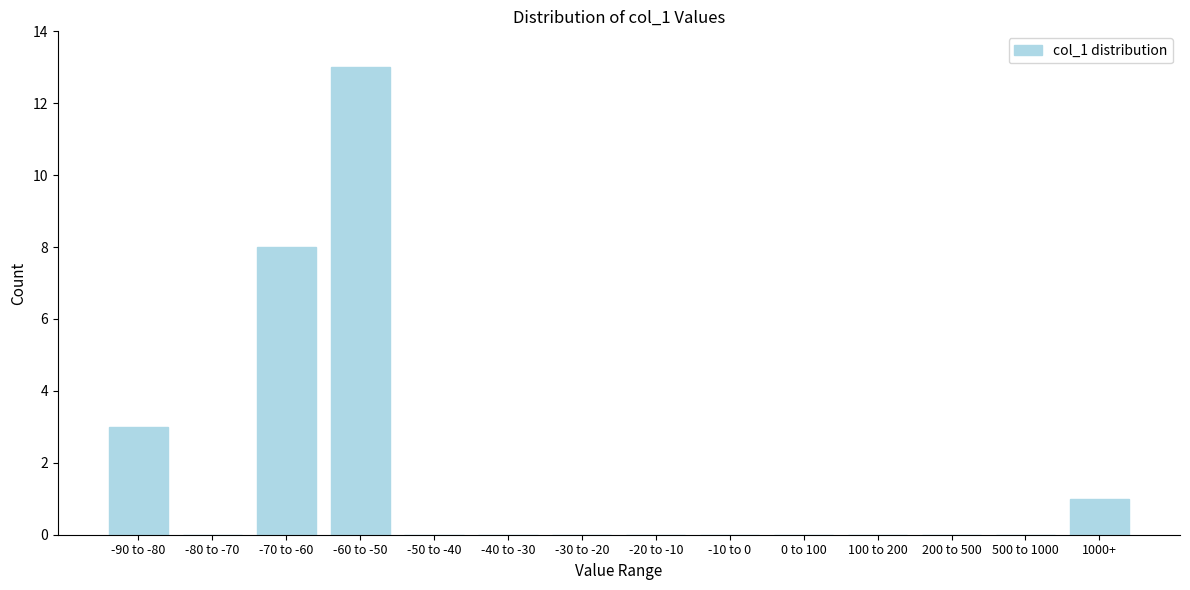

Reading left to right, extract all data points from this chart.

-90 to -80=3	-80 to -70=0	-70 to -60=8	-60 to -50=13	-50 to -40=0	-40 to -30=0	-30 to -20=0	-20 to -10=0	-10 to 0=0	0 to 100=0	100 to 200=0	200 to 500=0	500 to 1000=0	1000+=1